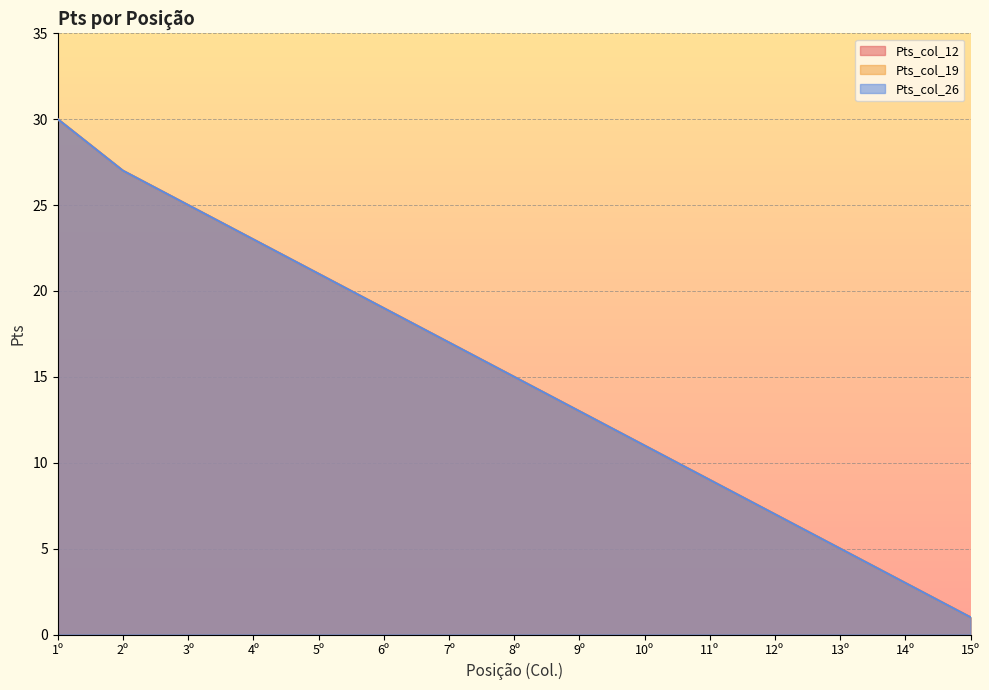

Reading left to right, extract all data points from this chart.

Pts_col_12: 30	27	25	23	21	19	17	15	13	11	9	7	5	3	1
Pts_col_19: 30	27	25	23	21	19	17	15	13	11	9	7	5	3	1
Pts_col_26: 30	27	25	23	21	19	17	15	13	11	9	7	5	3	1